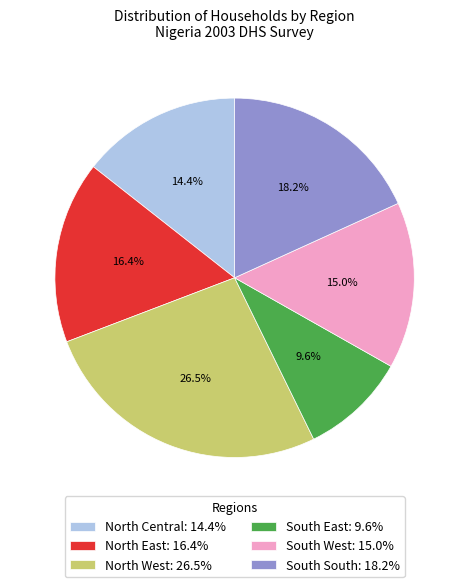

Does any single category account for the majority?

No